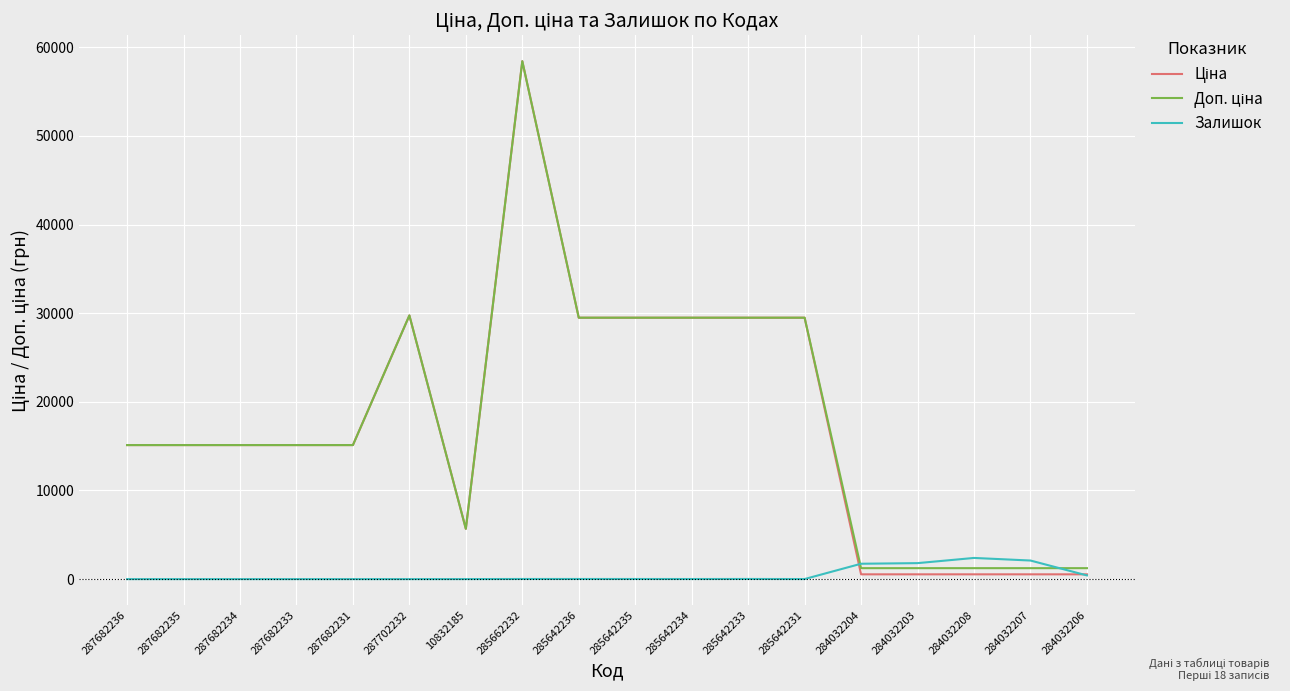

True or false: Залишок has a value of 2096.0 at 284032207.

True